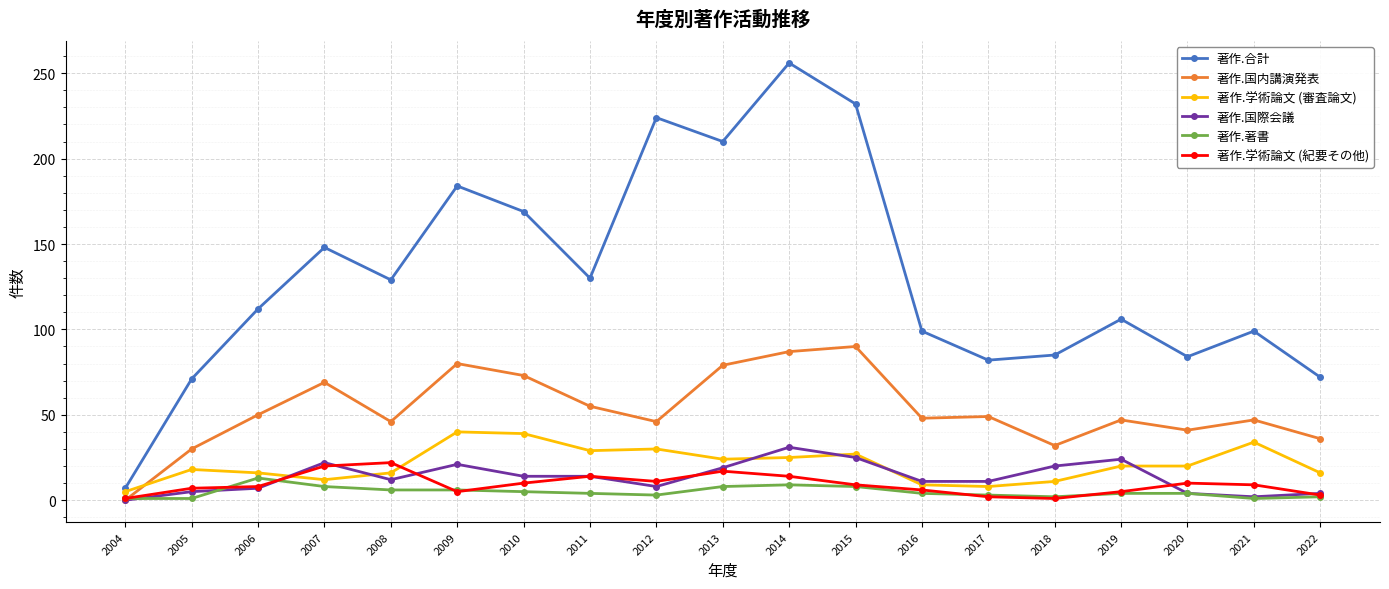

What is the average value of the 著作.国内講演発表 series?

53